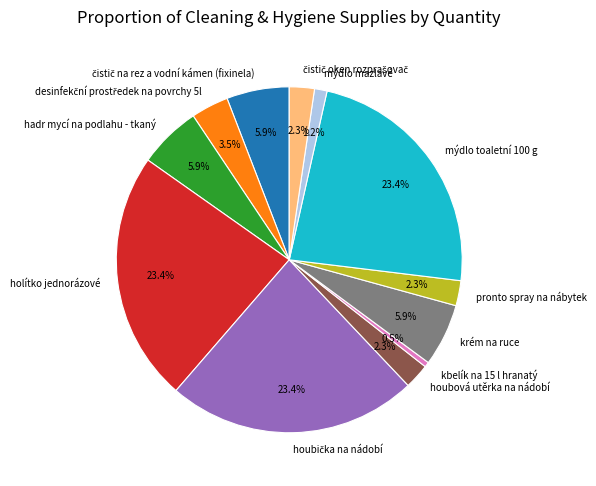

What portion of the pie excludes pronto spray na nábytek?

97.7%